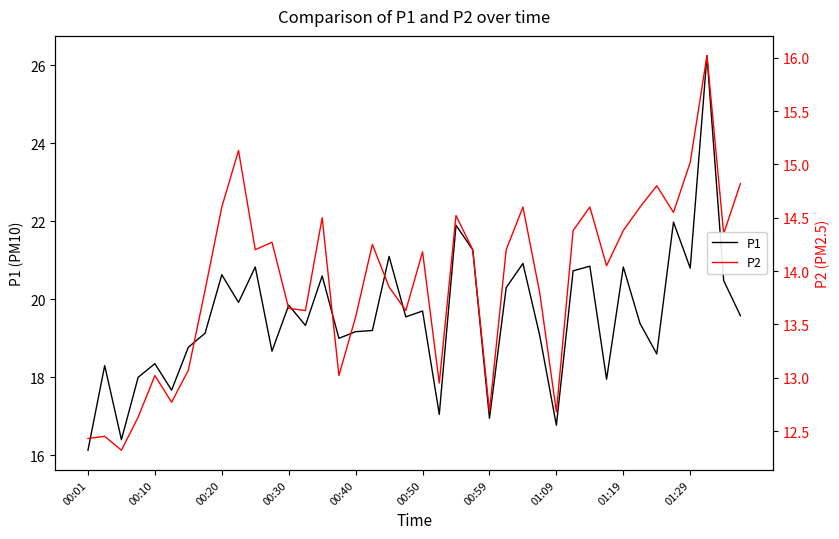

Is the value of P1 at 33 greater than the value of P2 at 25?

Yes